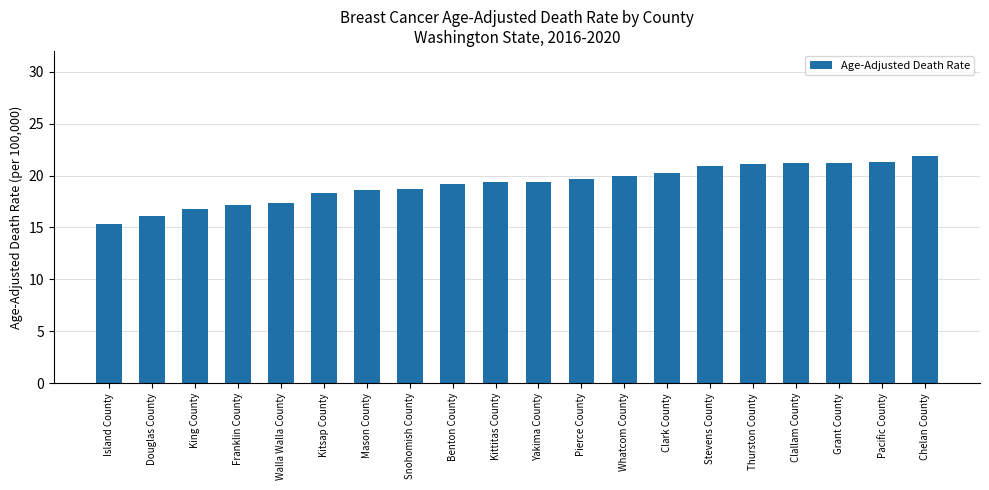

What is the change in value from Franklin County to Kittitas County?

+2.2